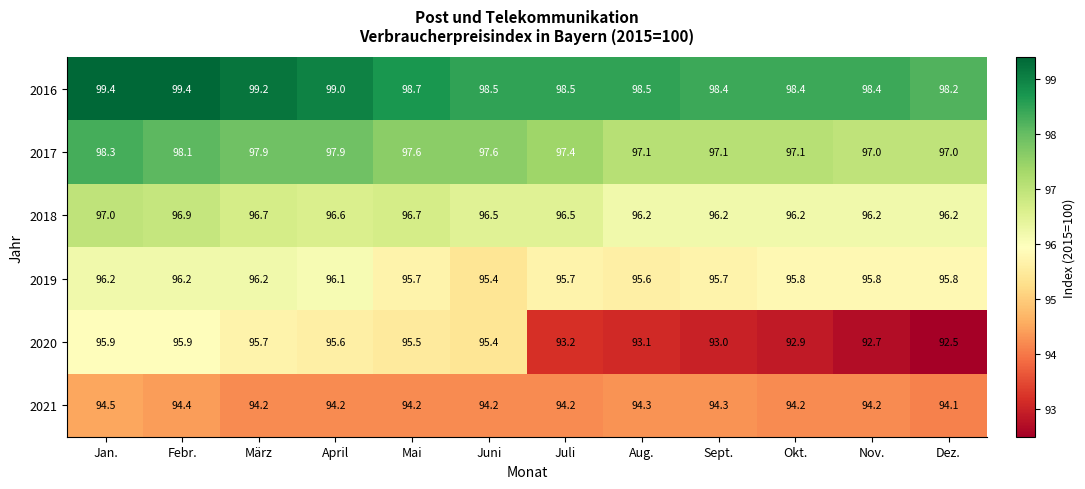

The 2019 series shows 95.7 at Juli. True or false?

True